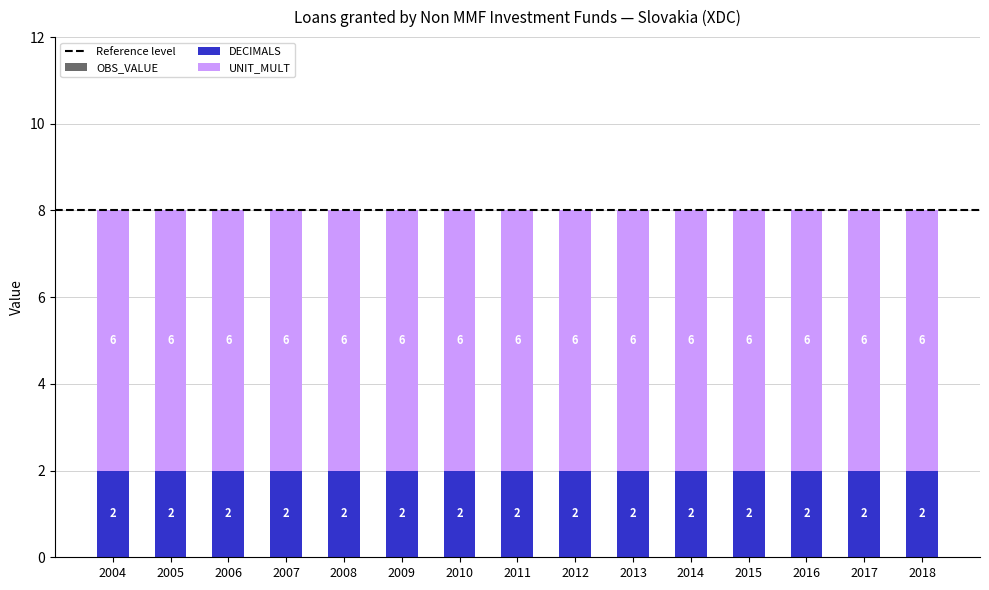

What is the total value across all series at 2010?

8